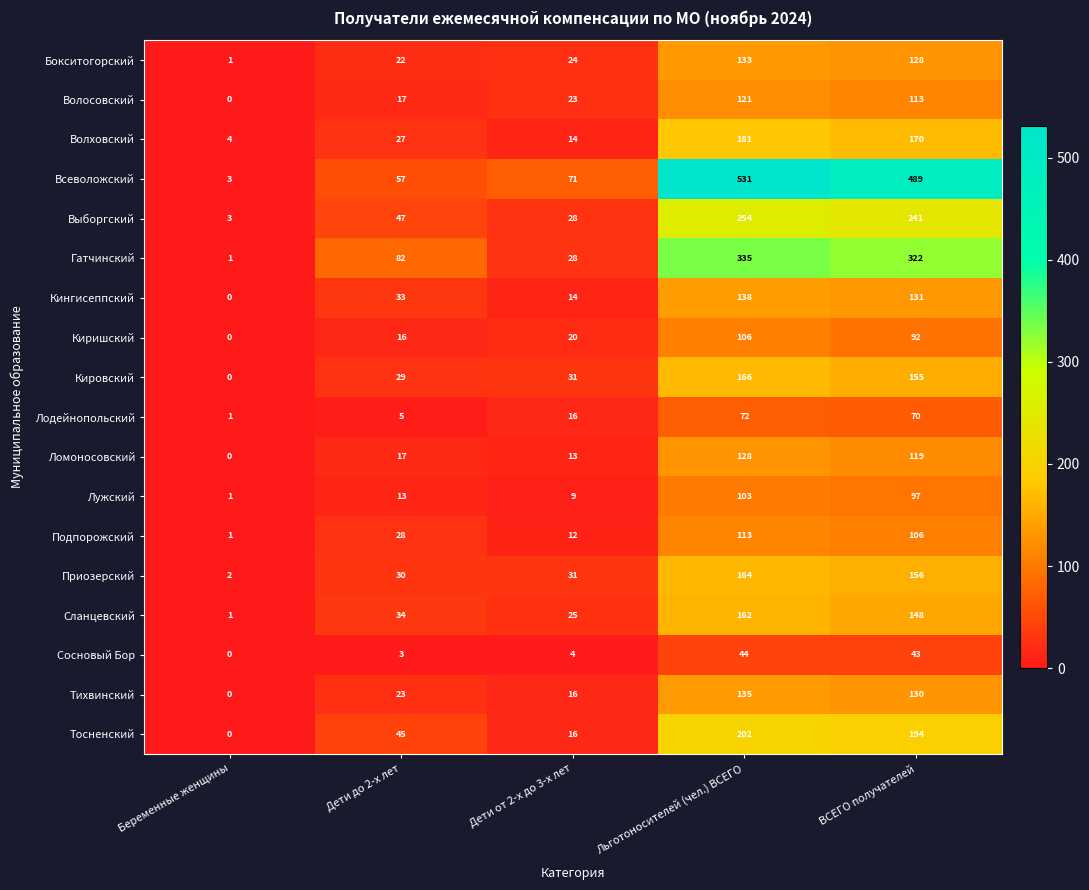

List the series in order of their peak value, highest first.

Всеволожский, Гатчинский, Выборгский, Тосненский, Волховский, Кировский, Приозерский, Сланцевский, Кингисеппский, Тихвинский, Бокситогорский, Ломоносовский, Волосовский, Подпорожский, Киришский, Лужский, Лодейнопольский, Сосновый Бор